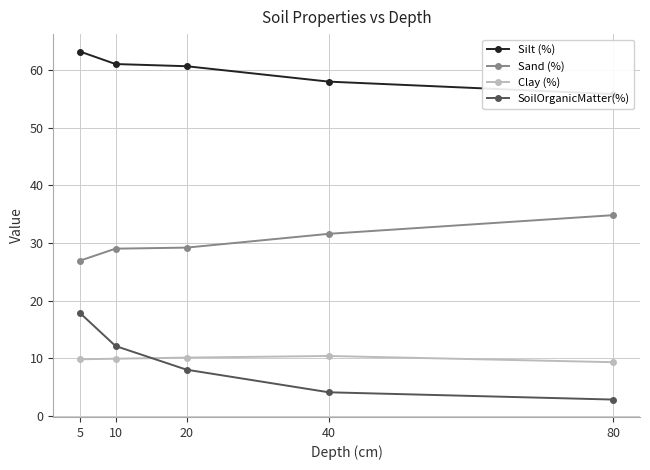

Which has a higher value, 80 or 5?

5